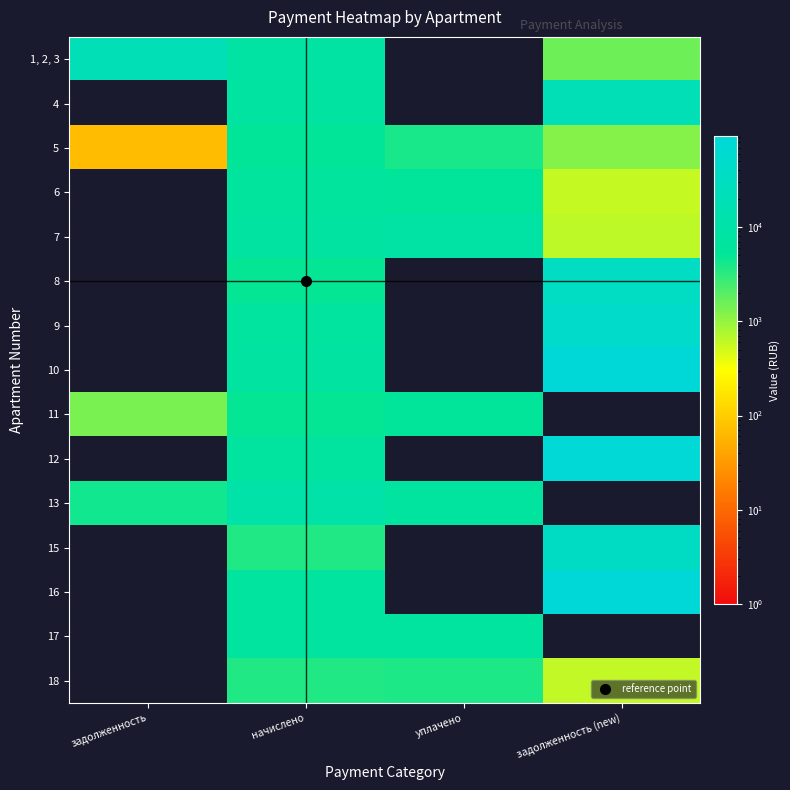

Reading left to right, extract all data points from this chart.

1, 2, 3: задолженность=19491.2	начислено=8384.4	уплачено=0.0	задолженность (new)=1526.9
4: задолженность=0.0	начислено=7611.6	уплачено=0.0	задолженность (new)=19431.9
5: задолженность=67.1	начислено=5104.0	уплачено=3895.1	задолженность (new)=1210.0
6: задолженность=0.0	начислено=6873.5	уплачено=5547.0	задолженность (new)=572.8
7: задолженность=0.0	начислено=7780.6	уплачено=8873.3	задолженность (new)=648.4
8: задолженность=0.0	начислено=4855.1	уплачено=0.0	задолженность (new)=33691.0
9: задолженность=0.0	начислено=7006.9	уплачено=0.0	задолженность (new)=49329.8
10: задолженность=0.0	начислено=7673.8	уплачено=0.0	задолженность (new)=92546.7
11: задолженность=1384.3	начислено=4926.1	уплачено=5486.6	задолженность (new)=0.0
12: задолженность=0.0	начислено=7015.8	уплачено=0.0	задолженность (new)=84611.2
13: задолженность=4414.2	начислено=10297.0	уплачено=7115.2	задолженность (new)=0.0
15: задолженность=0.0	начислено=3610.2	уплачено=0.0	задолженность (new)=35974.7
16: задолженность=0.0	начислено=7113.6	уплачено=0.0	задолженность (new)=85790.0
17: задолженность=0.0	начислено=6971.3	уплачено=6971.3	задолженность (new)=0.0
18: задолженность=0.0	начислено=3565.7	уплачено=3769.0	задолженность (new)=596.9